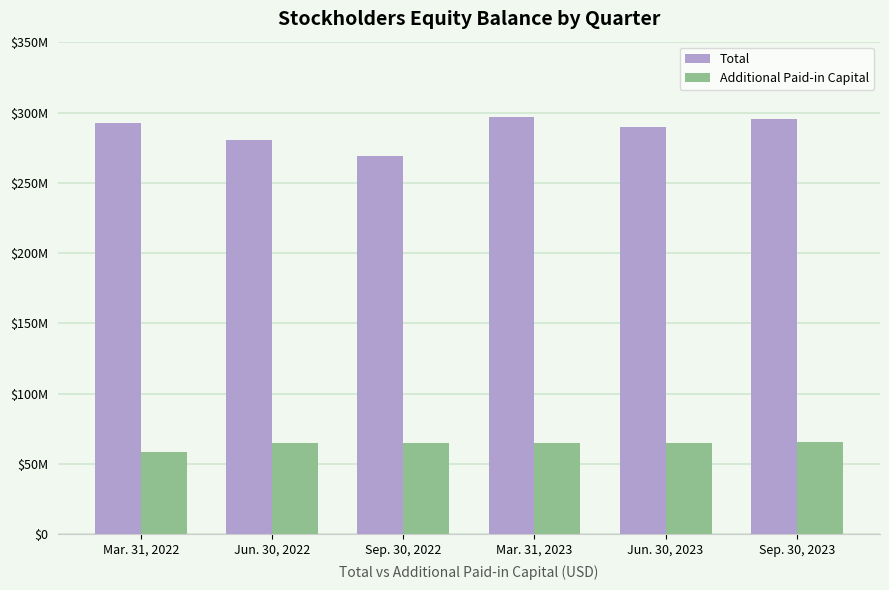

Does the chart contain stacked bars?

No